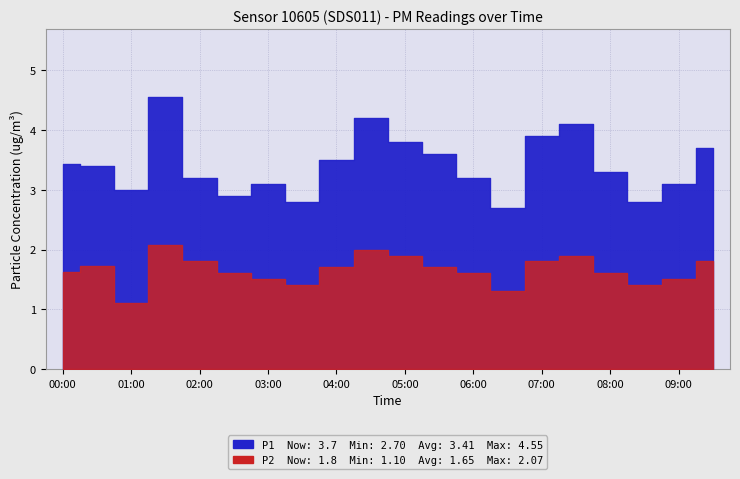

Which series has the largest range (max minus min)?

P1